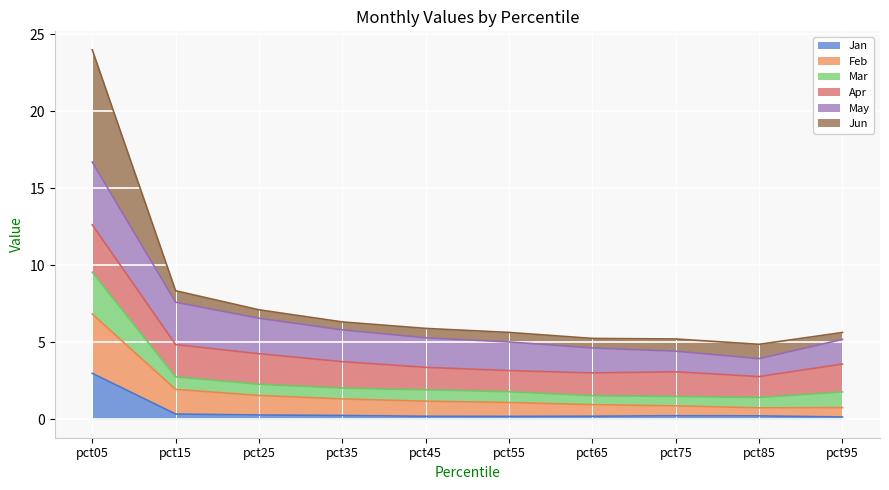

What is the value of the Jan point at the 8th from the left?

0.2